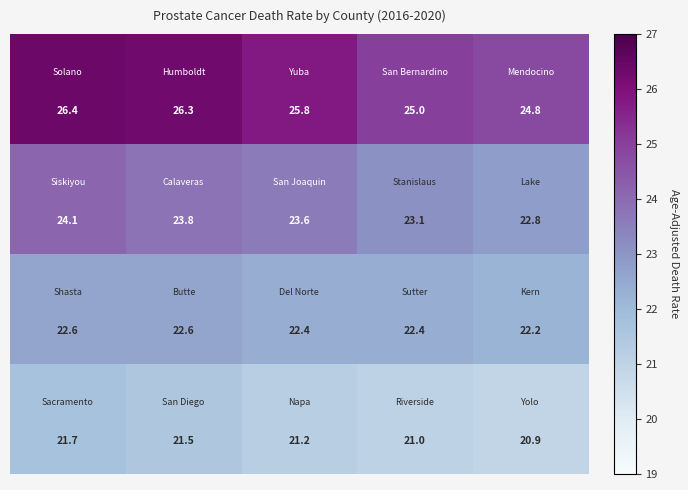

What is the minimum value shown in the chart?

20.9